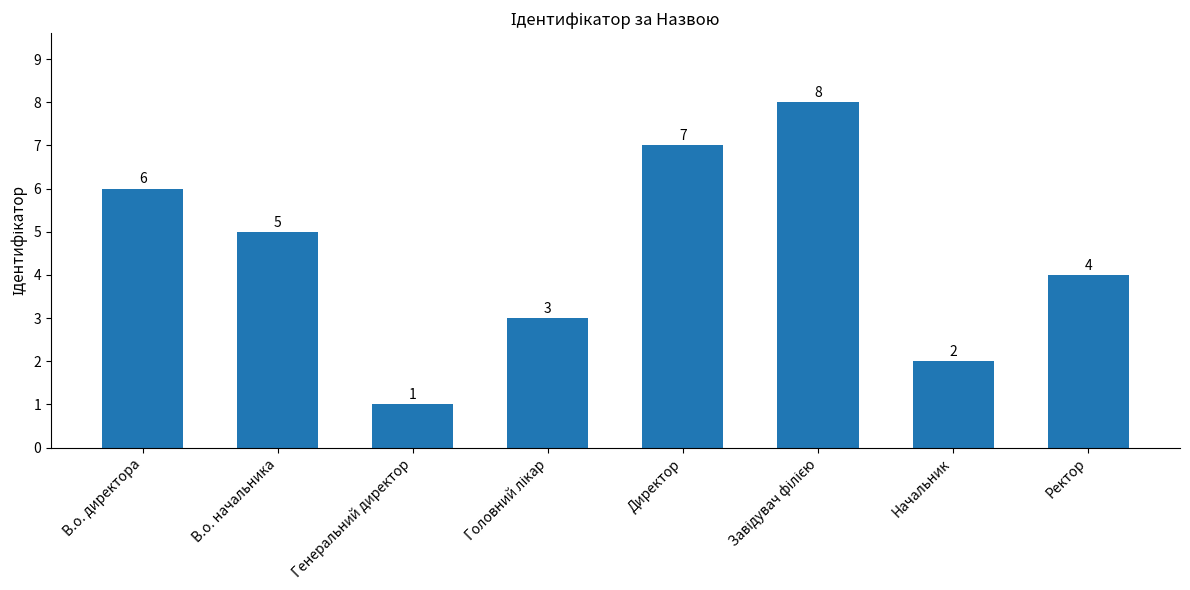

Where is the data nearest to the value 4?

Ректор